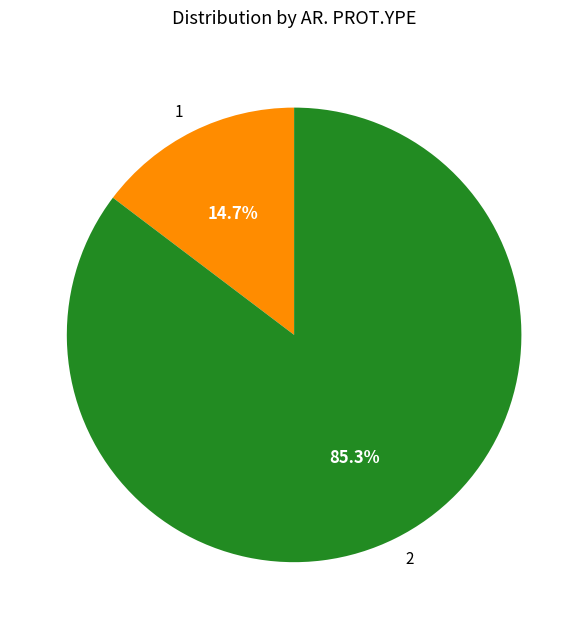

How many segments does this pie chart have?

2